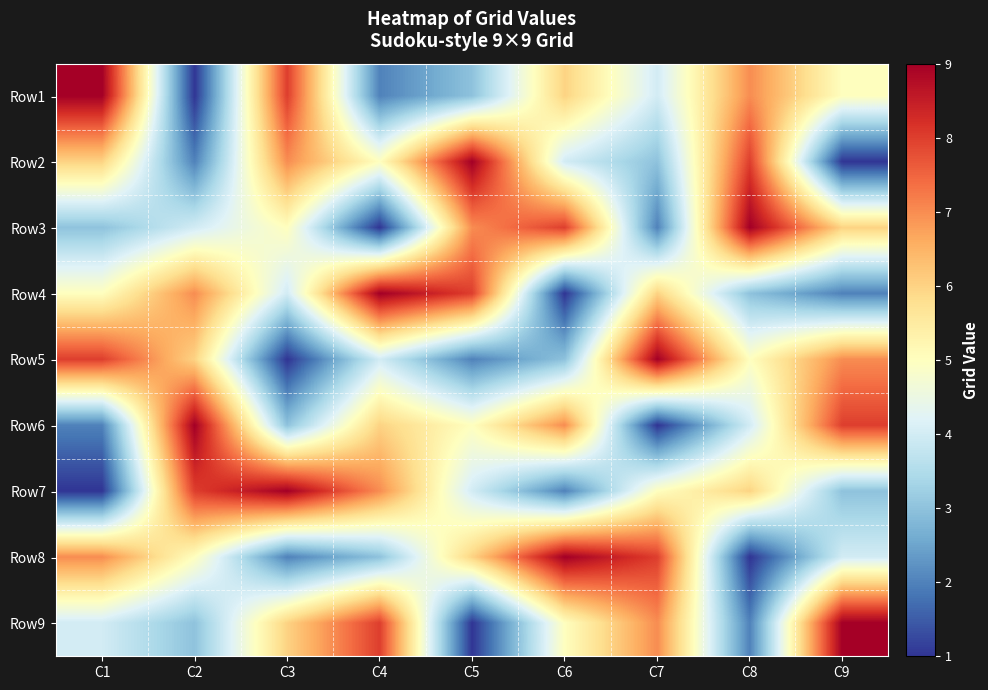

Reading left to right, transcribe all the data shown in this chart.

Row1: C1=9	C2=1	C3=8	C4=2	C5=3	C6=6	C7=4	C8=7	C9=5
Row2: C1=6	C2=2	C3=7	C4=5	C5=9	C6=4	C7=3	C8=8	C9=1
Row3: C1=3	C2=4	C3=5	C4=1	C5=7	C6=8	C7=2	C8=9	C9=6
Row4: C1=5	C2=7	C3=4	C4=9	C5=8	C6=1	C7=6	C8=3	C9=2
Row5: C1=8	C2=6	C3=1	C4=4	C5=2	C6=3	C7=9	C8=5	C9=7
Row6: C1=2	C2=9	C3=3	C4=6	C5=5	C6=7	C7=1	C8=4	C9=8
Row7: C1=1	C2=8	C3=9	C4=7	C5=4	C6=2	C7=5	C8=6	C9=3
Row8: C1=7	C2=5	C3=2	C4=3	C5=6	C6=9	C7=8	C8=1	C9=4
Row9: C1=4	C2=3	C3=6	C4=8	C5=1	C6=5	C7=7	C8=2	C9=9